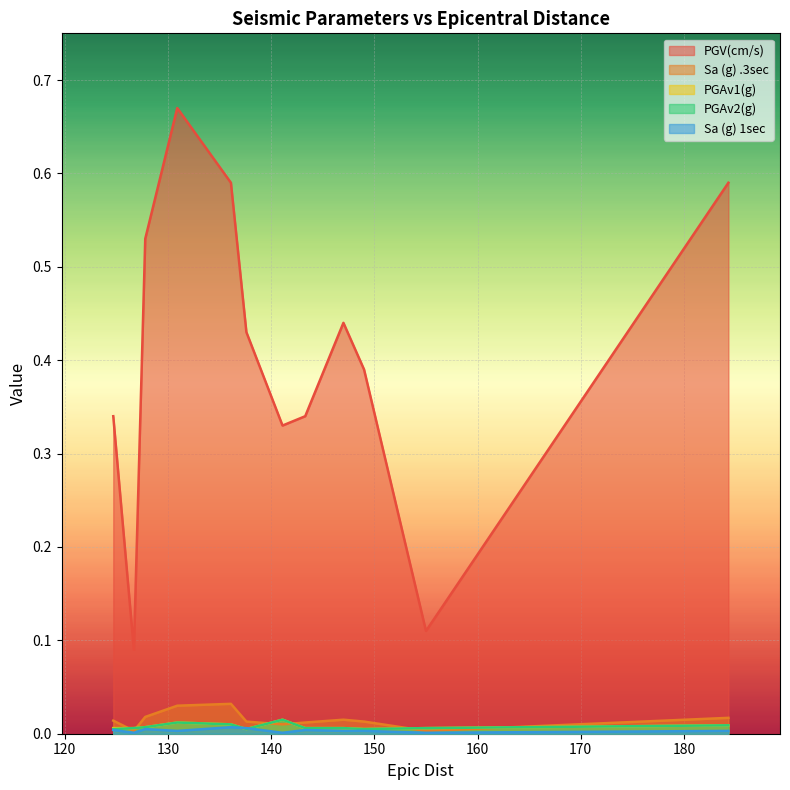

Is it true that PGV(cm/s) equals 0.6 at 137.6?

False